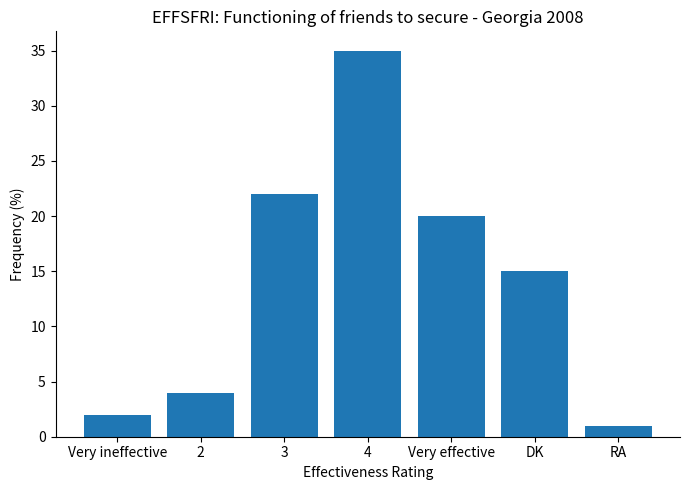

What is the sum of all values?

99